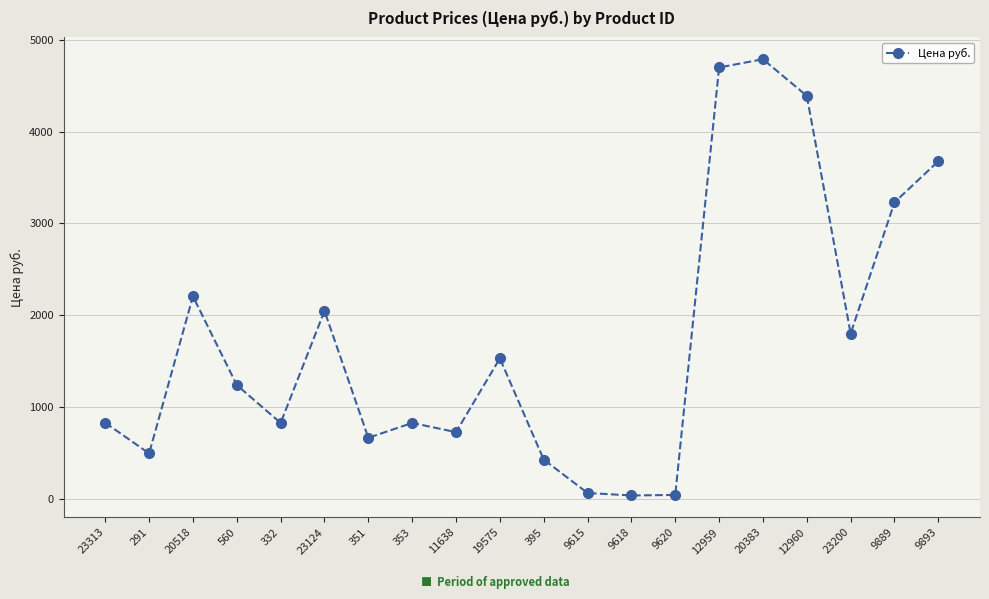

List the labels in order of value, smallest first.

9618, 9620, 9615, 395, 291, 351, 11638, 332, 353, 23313, 560, 19575, 23200, 23124, 20518, 9889, 9893, 12960, 12959, 20383